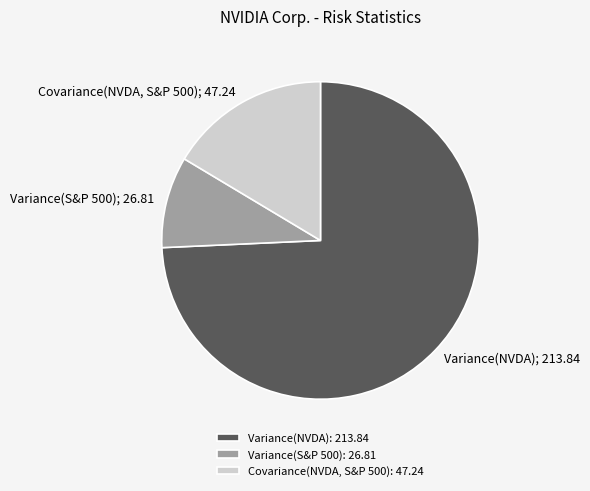

Is it true that Variance(NVDA): 213.84 is 63% of the pie?

False